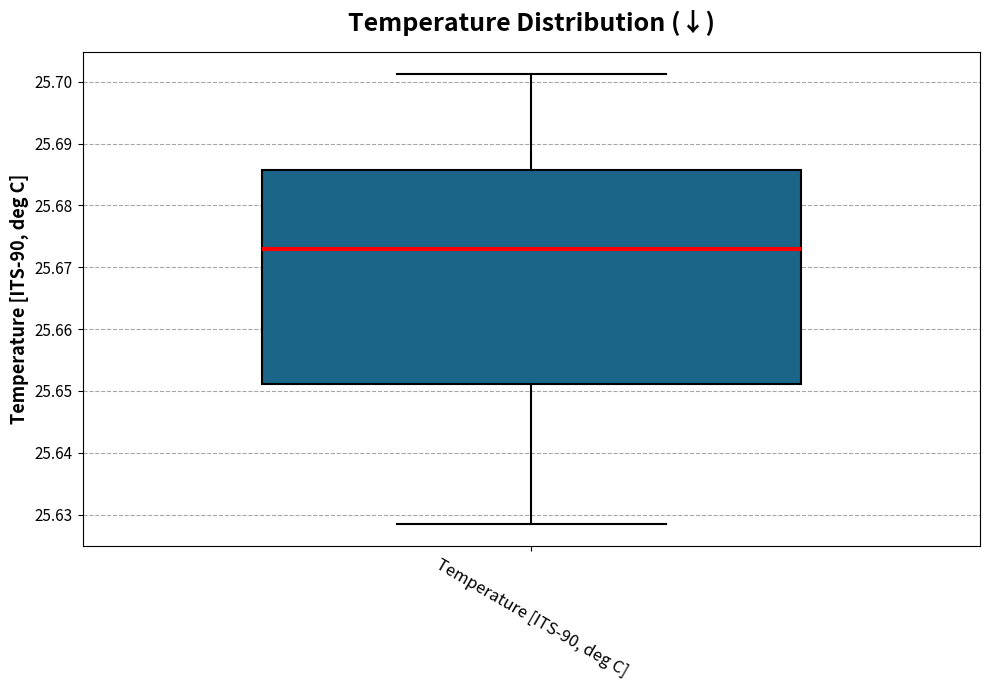

Where does the upper whisker of the box for Temperature [ITS-90, deg C] end on the y-axis? The values are not printed on the chart, so give them approximately, as read against the axis.

25.701